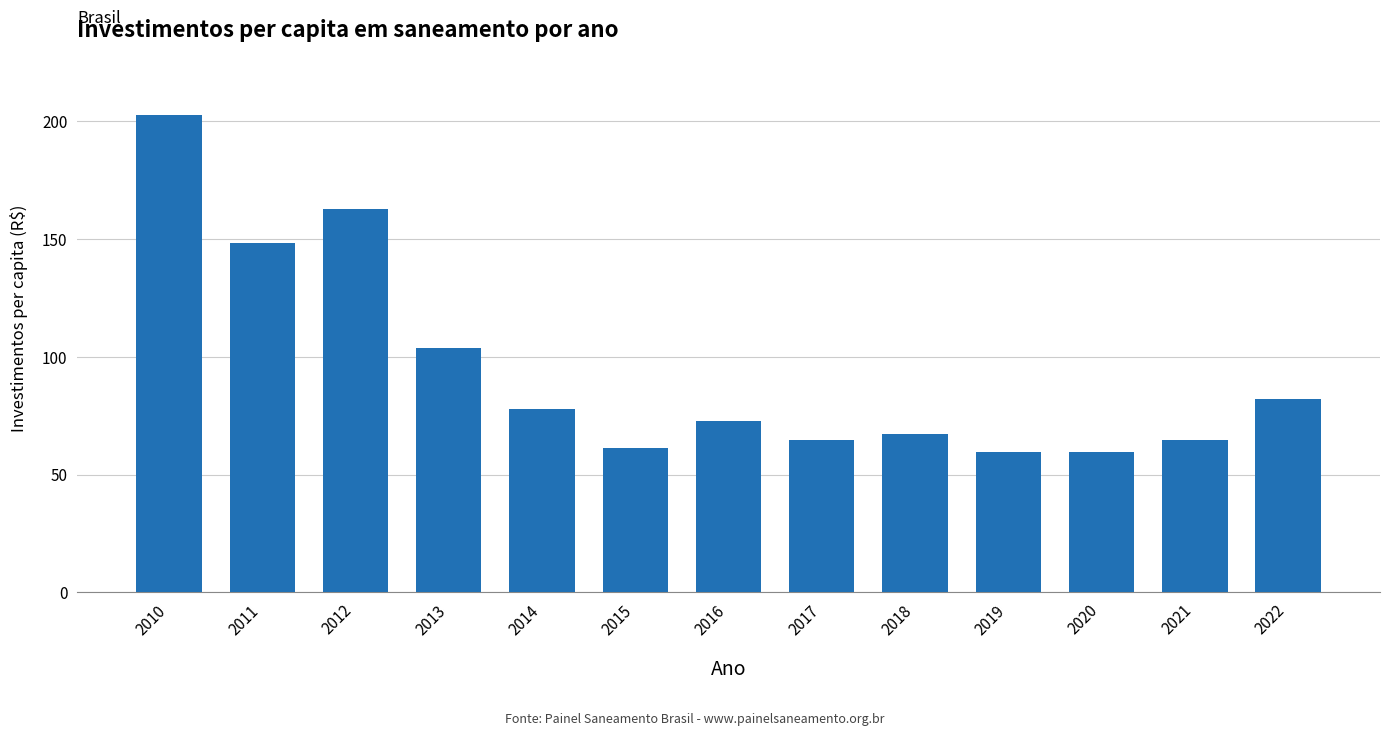

Between 2016 and 2014, which is larger?

2014